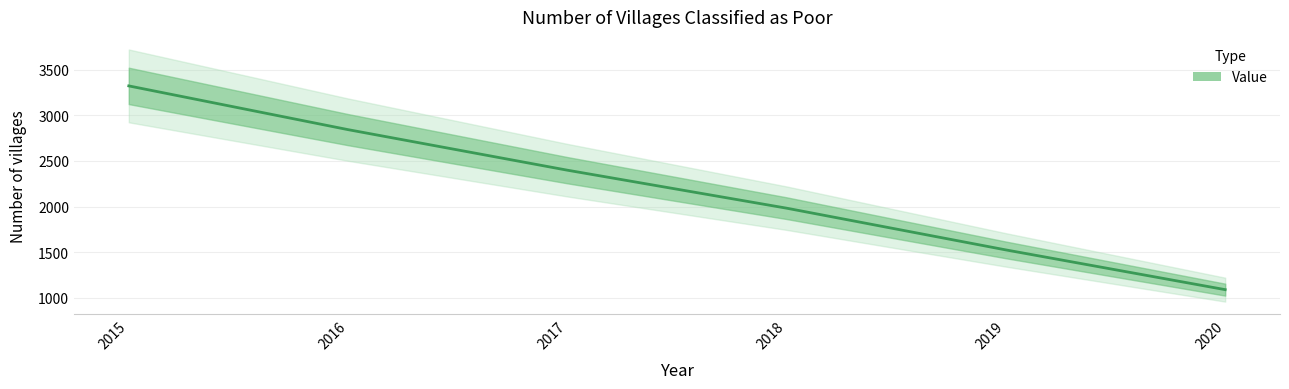

Read the value at 2018.

1983